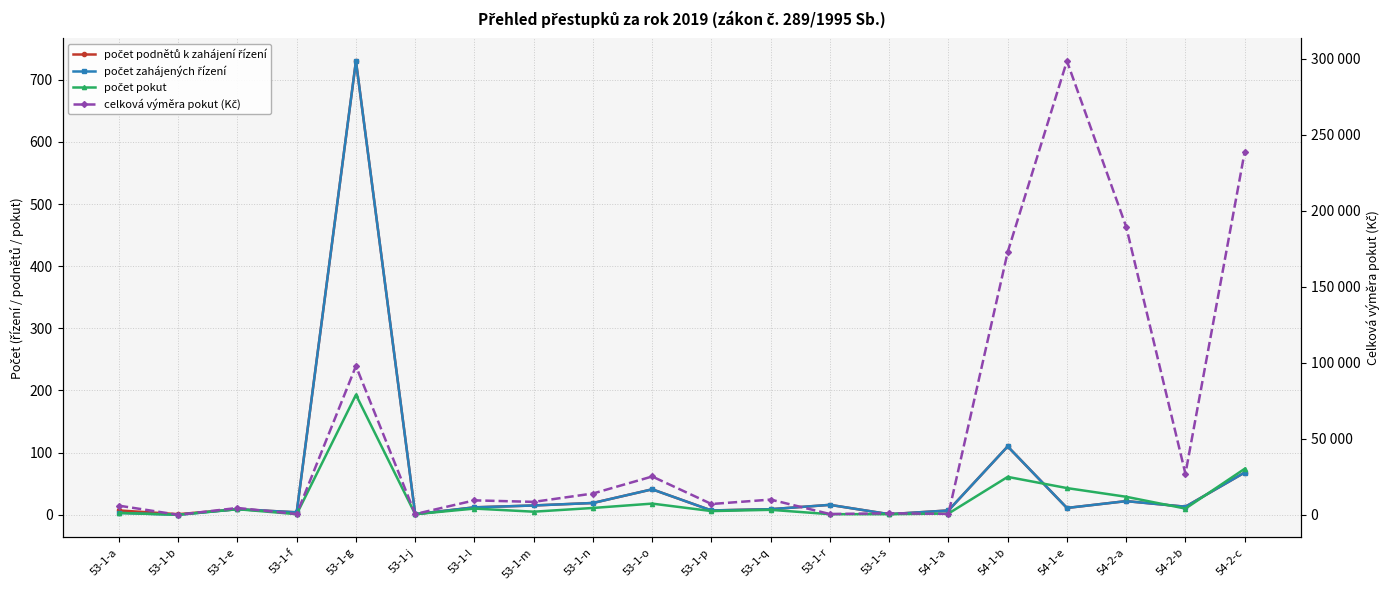

What is the total value across all series at 53-1-e?

4527